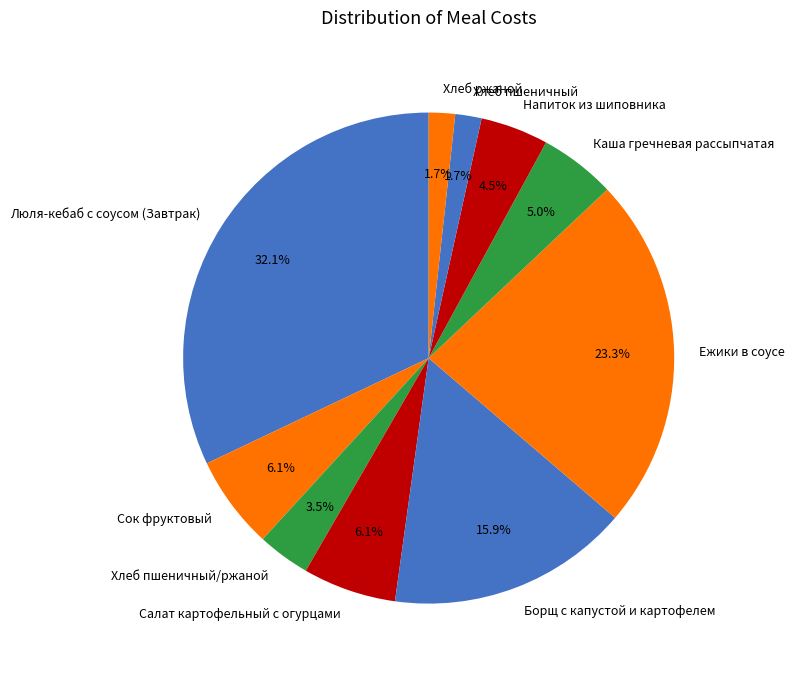

What percentage is NOT represented by Каша гречневая рассыпчатая?

95.0%